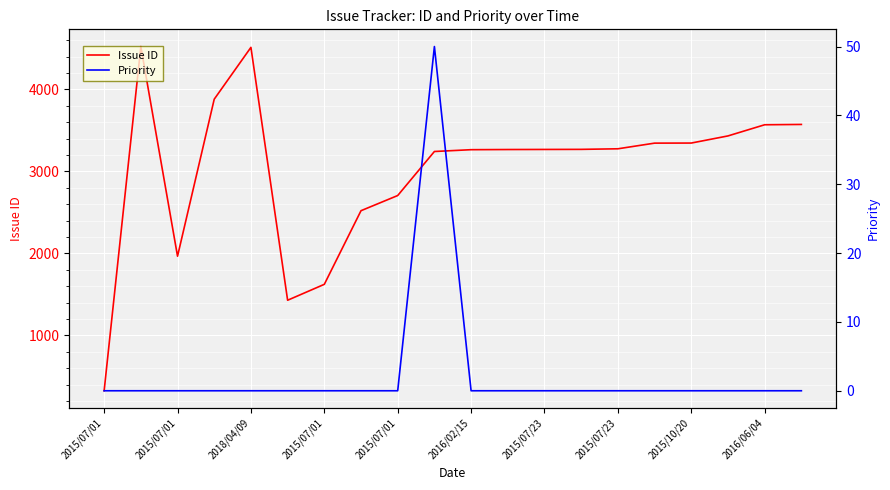

The Priority series shows 20 at 11. True or false?

False